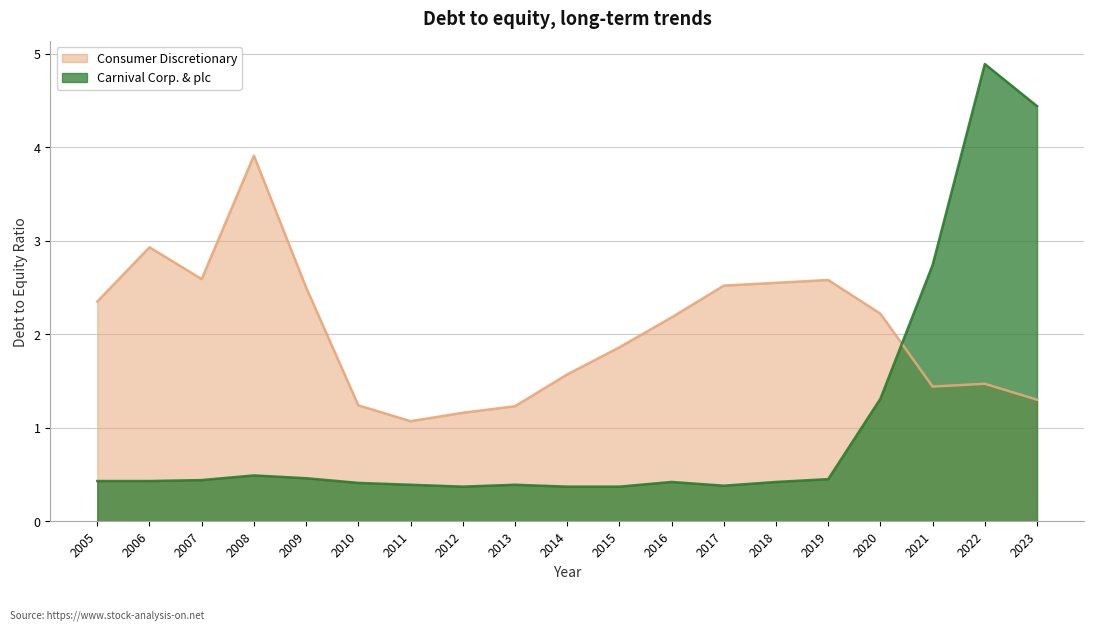

At which category does Consumer Discretionary reach its first local valley?

2007